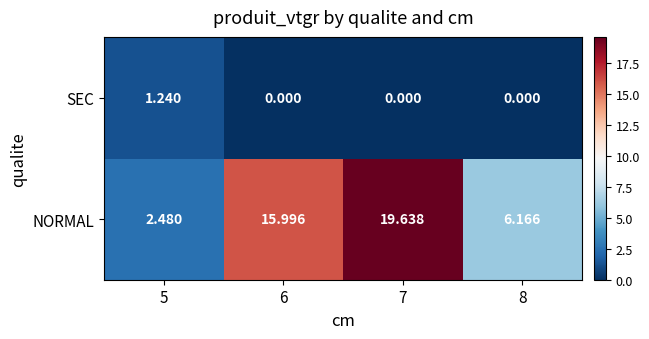

Which series has the widest spread of values?

NORMAL